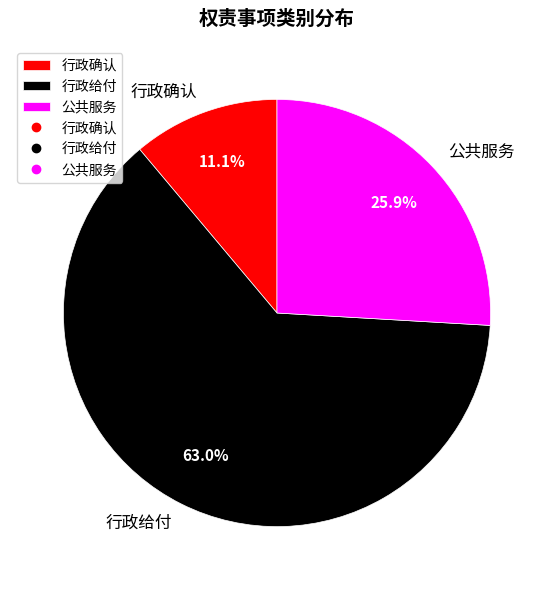

What percentage is the 公共服务 slice, to the nearest percent?

26%